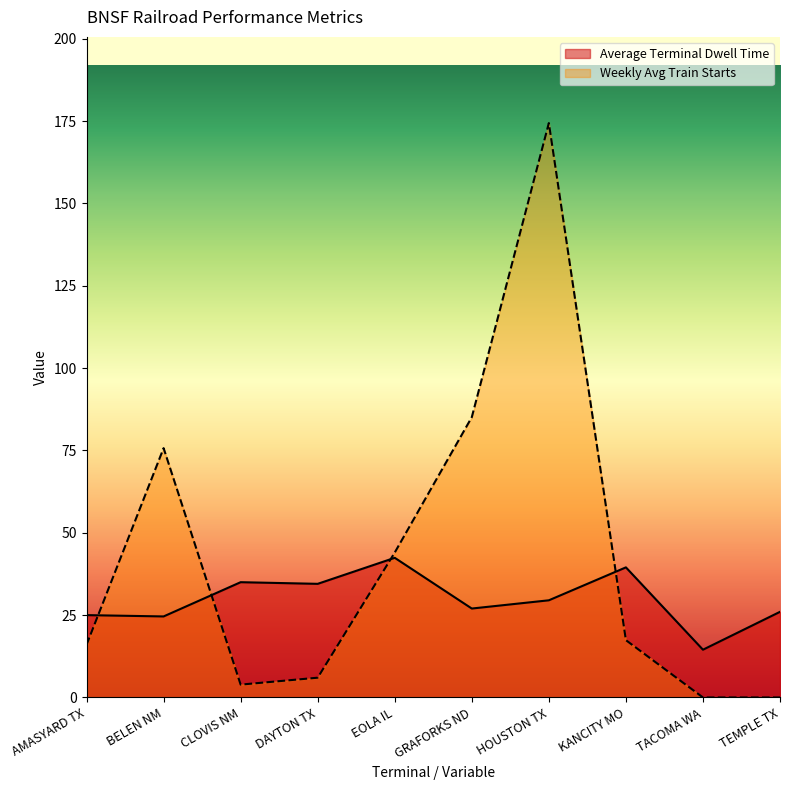

Reading left to right, what are all the values shown in this chart?

Average Terminal Dwell Time: AMASYARD TX=25.0	BELEN NM=24.6	CLOVIS NM=35.0	DAYTON TX=34.5	EOLA IL=42.4	GRAFORKS ND=27.0	HOUSTON TX=29.5	KANCITY MO=39.5	TACOMA WA=14.5	TEMPLE TX=26.0
Weekly Avg Train Starts: AMASYARD TX=16.0	BELEN NM=75.7	CLOVIS NM=3.9	DAYTON TX=6.0	EOLA IL=44.0	GRAFORKS ND=85.1	HOUSTON TX=174.4	KANCITY MO=17.4	TACOMA WA=0.0	TEMPLE TX=0.0